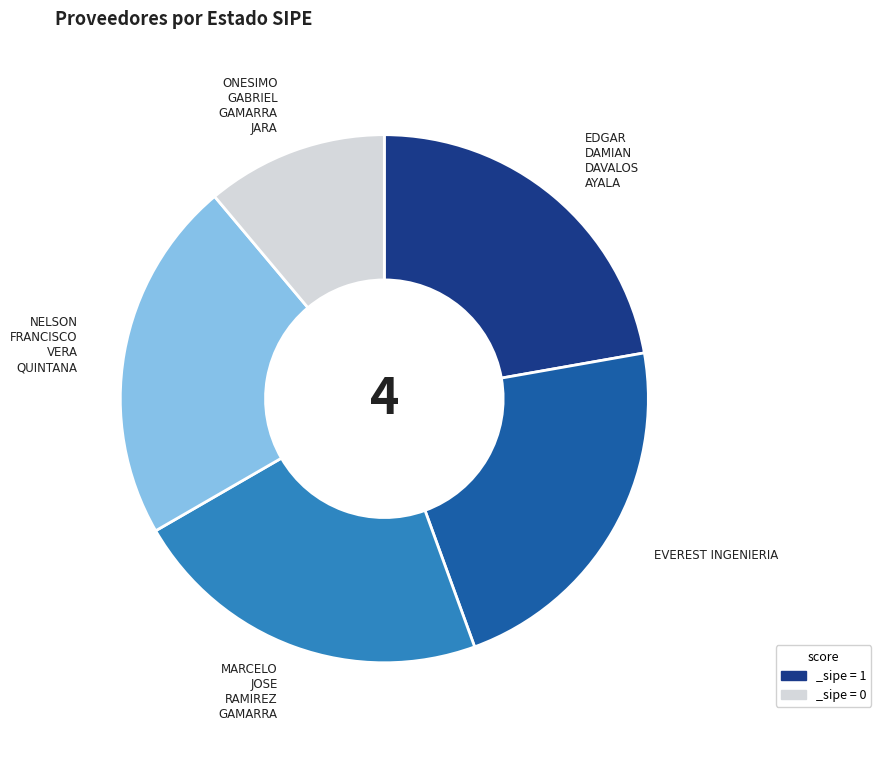

Is there a majority slice in this chart?

No